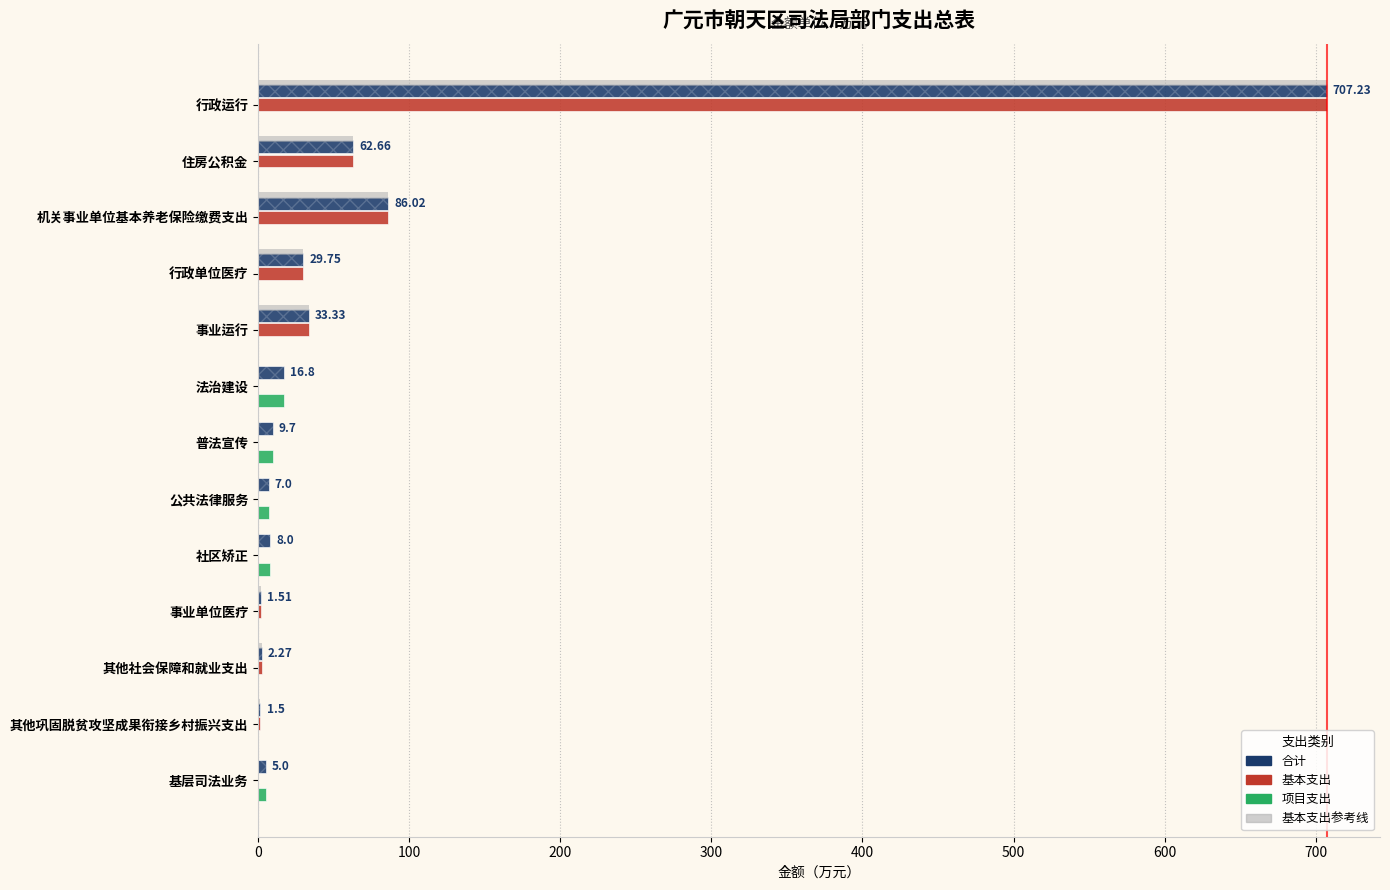

Is the value of 合计 at 12 greater than the value of 项目支出 at 100?

Yes